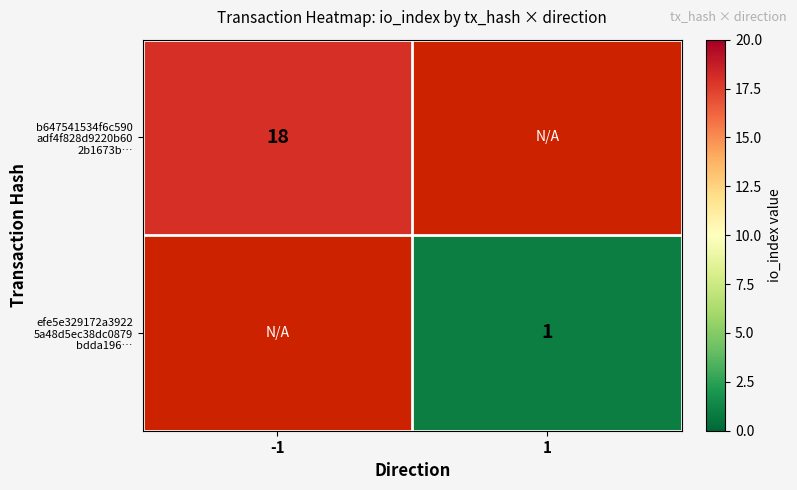

Rank the categories by efe5e329172a3922 5a48d5ec38dc0879 bdda196… value from highest to lowest.

-1, 1